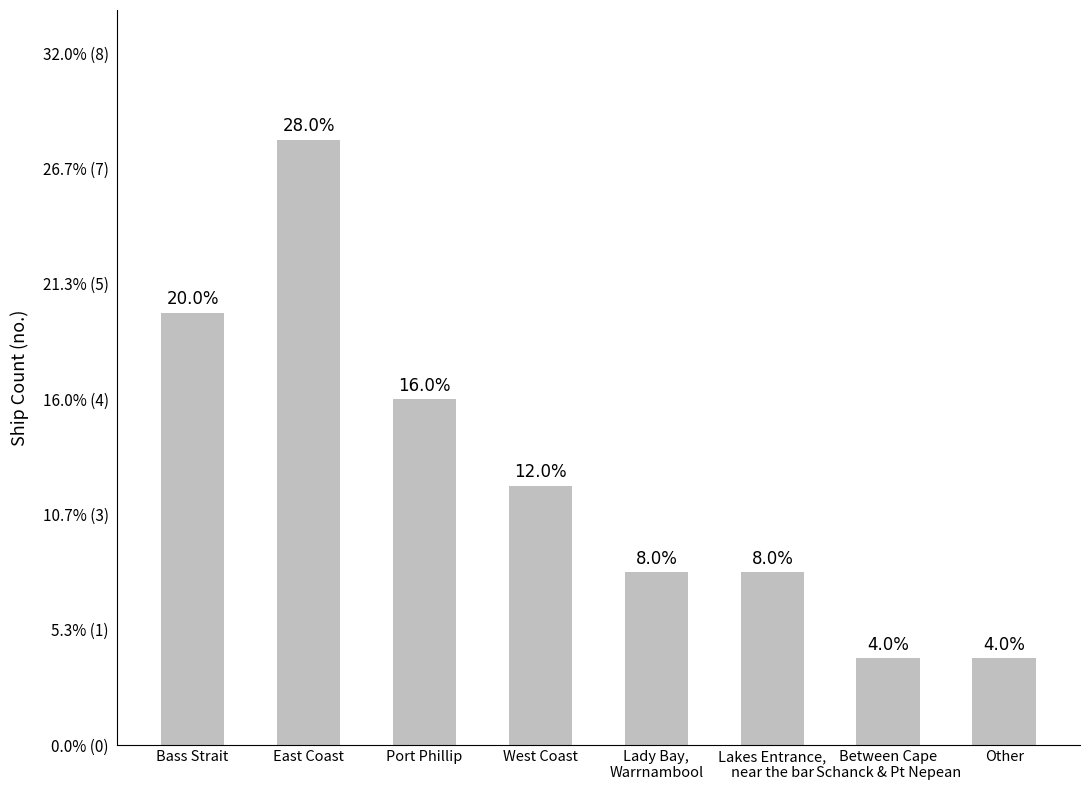

What is the ratio of the value at Lakes Entrance,
near the bar to the value at Between Cape
Schanck & Pt Nepean?

2.0